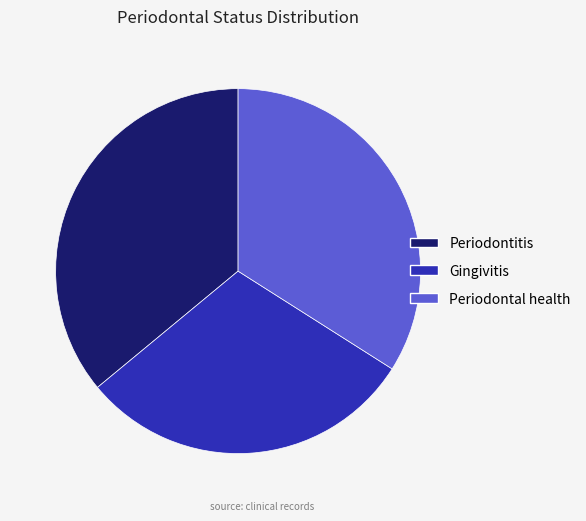

Which slice is the largest?

Periodontitis